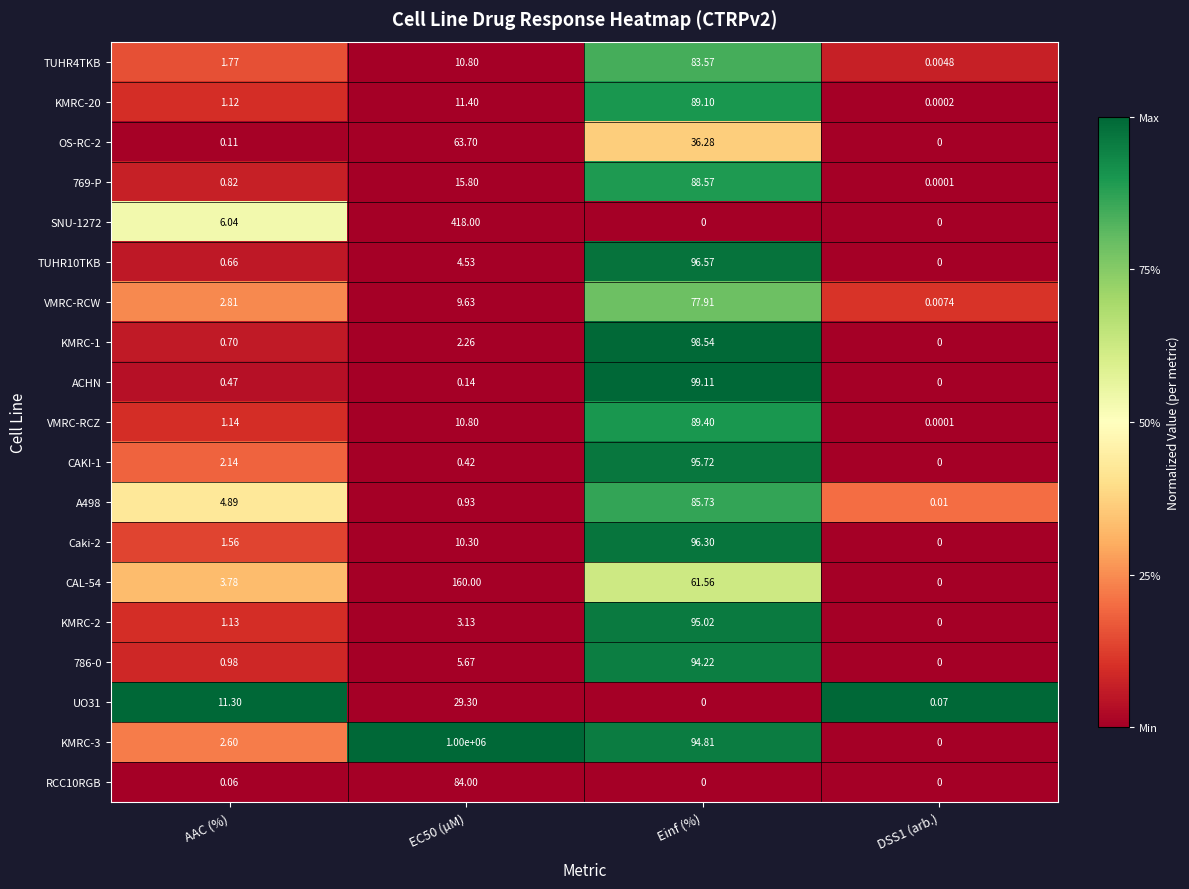

At which label is CAKI-1 closest to 47?

AAC (%)